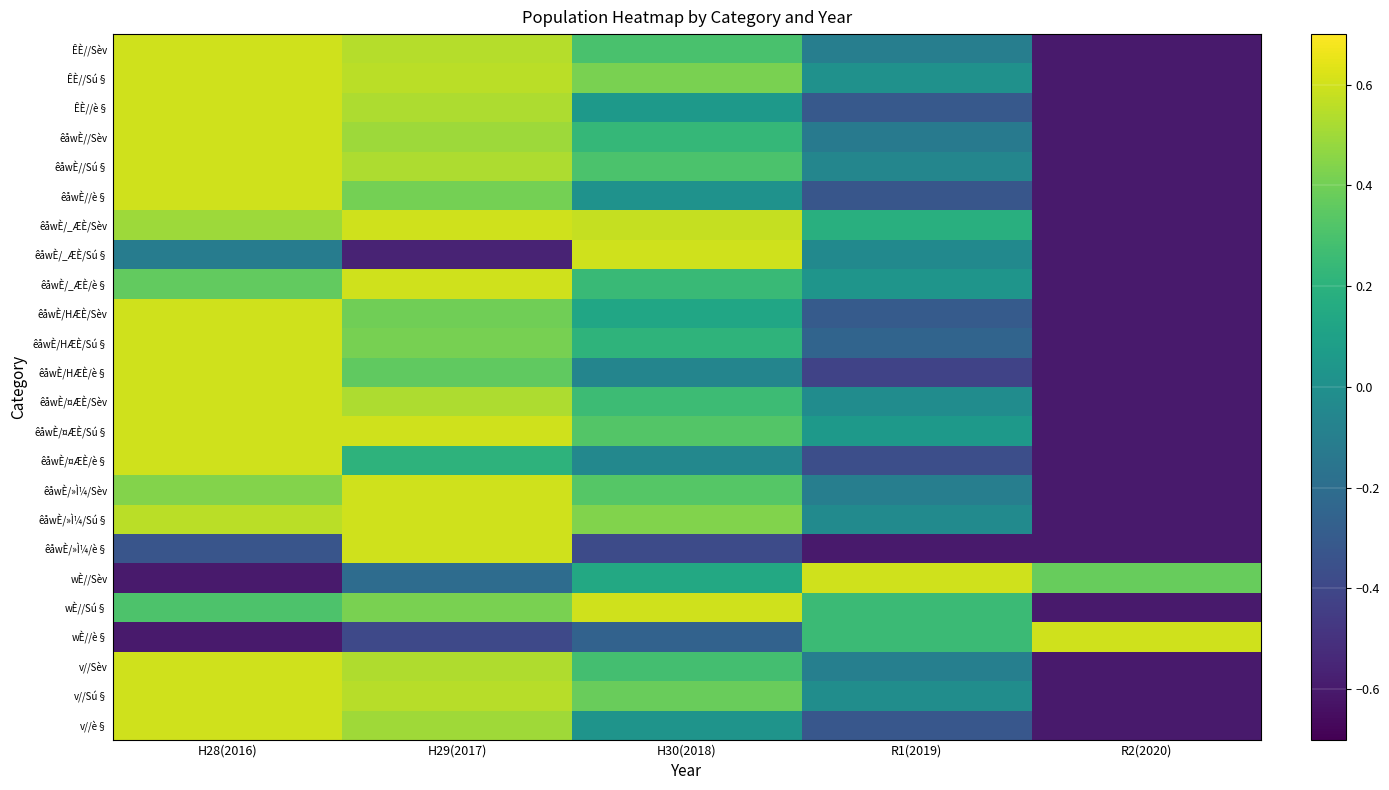

Count the number of data series in this chart.

24